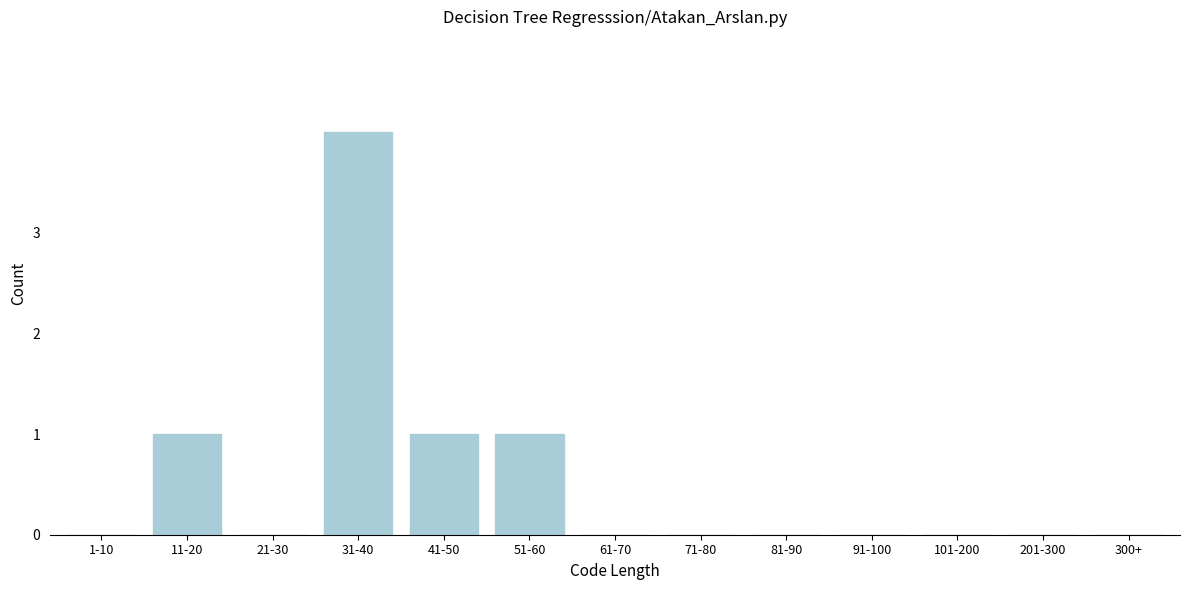

Reading left to right, what are all the values shown in this chart?

1-10=0	11-20=1	21-30=0	31-40=4	41-50=1	51-60=1	61-70=0	71-80=0	81-90=0	91-100=0	101-200=0	201-300=0	300+=0